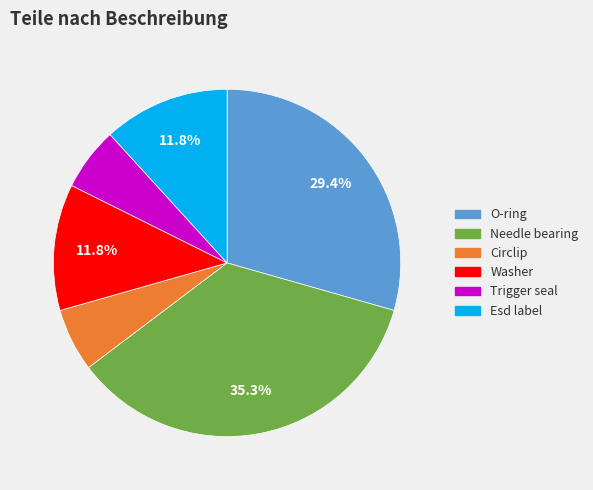

Does Trigger seal account for over 50% of the chart?

No